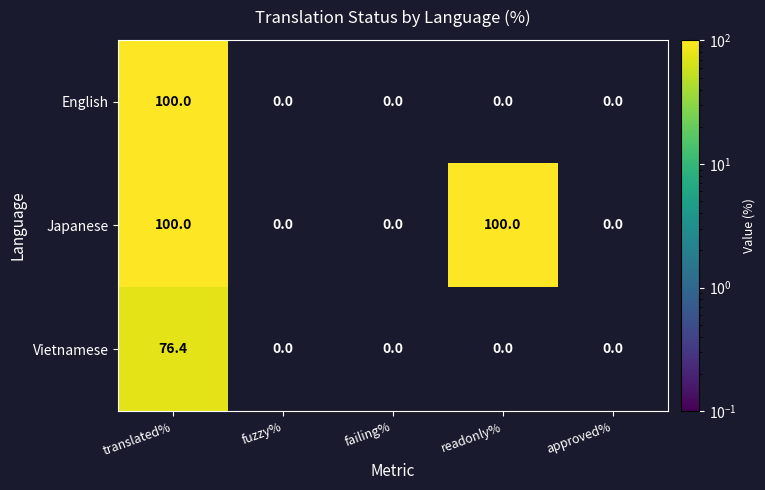

Rank the series by their average value, from highest to lowest.

Japanese, English, Vietnamese